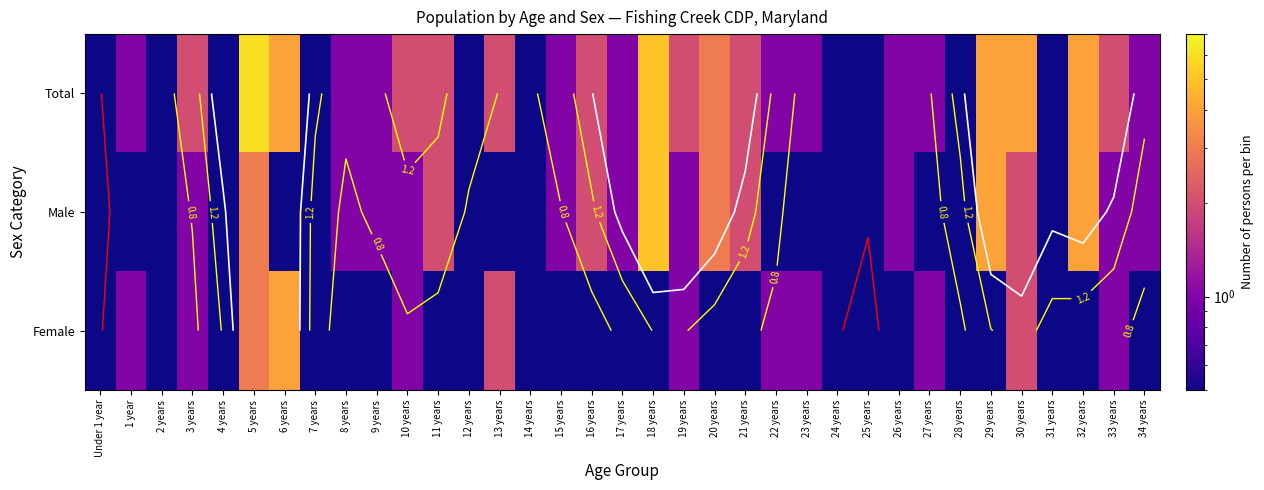

Which category has the highest value in the Male series?

18 years